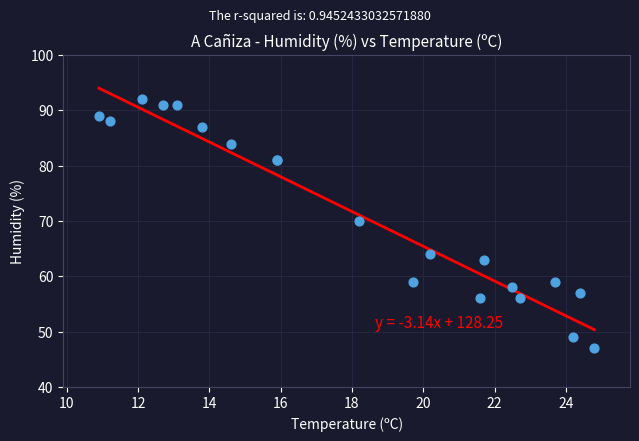

What Y value in the scatter plot is closest to 69?

70